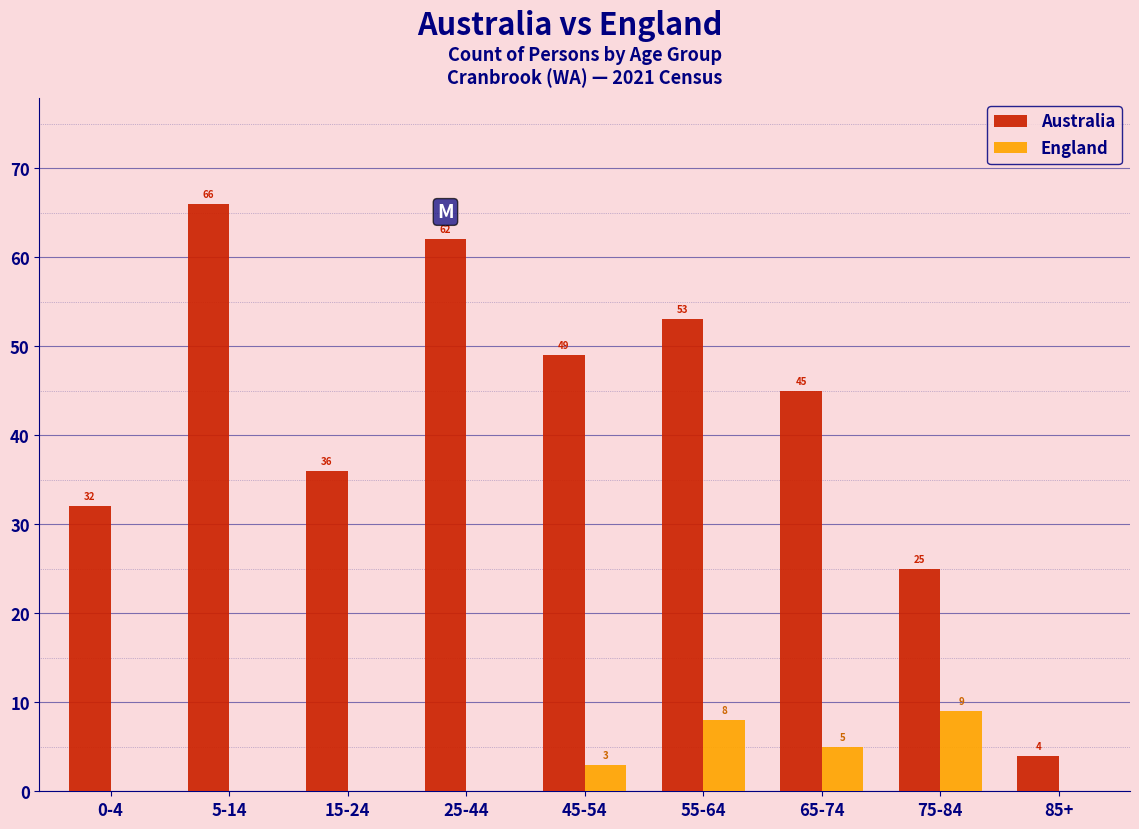

Reading left to right, extract all data points from this chart.

Australia: 0-4=32	5-14=66	15-24=36	25-44=62	45-54=49	55-64=53	65-74=45	75-84=25	85+=4
England: 0-4=0	5-14=0	15-24=0	25-44=0	45-54=3	55-64=8	65-74=5	75-84=9	85+=0